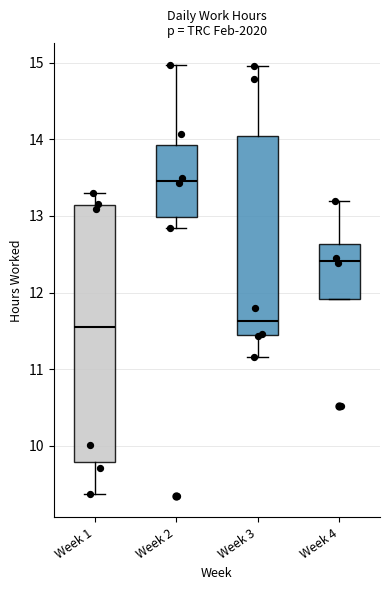

Which box is the tallest, from its lower edge to its upper edge?

Week 1